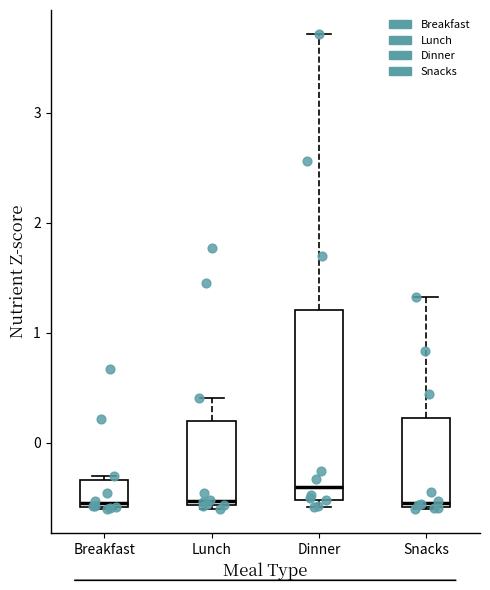

Comparing the boxes themselves (not the whiskers), which one is the tallest?

Dinner